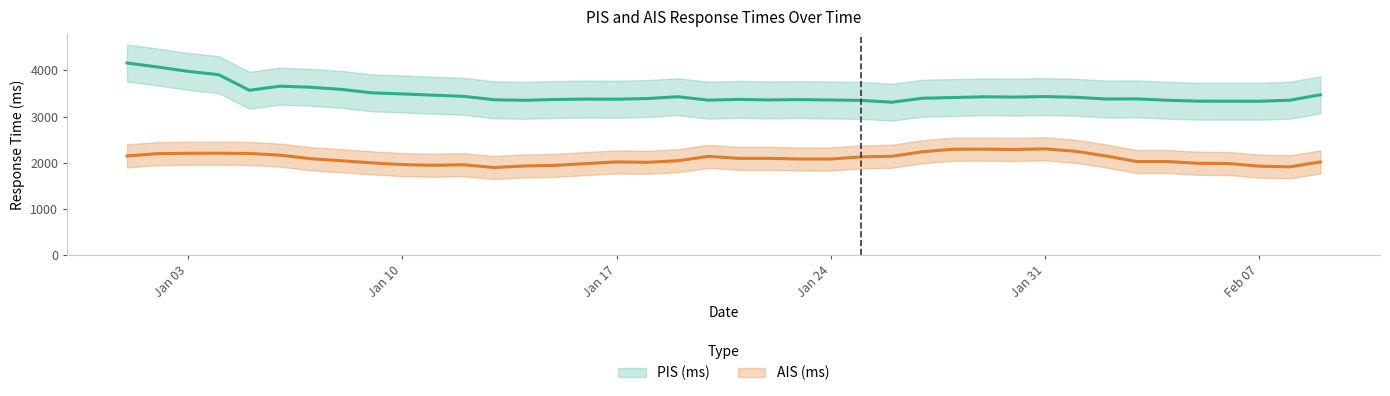

At which category is the sum across all series the highest?

2022-01-01